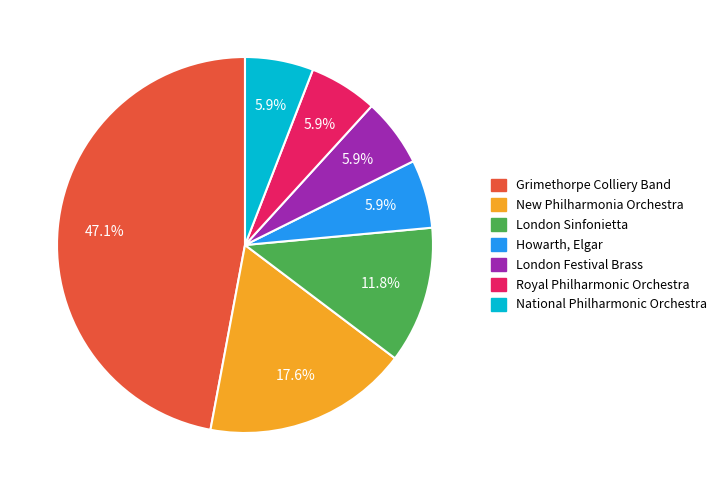

To the nearest percent, what portion does Howarth, Elgar represent?

6%